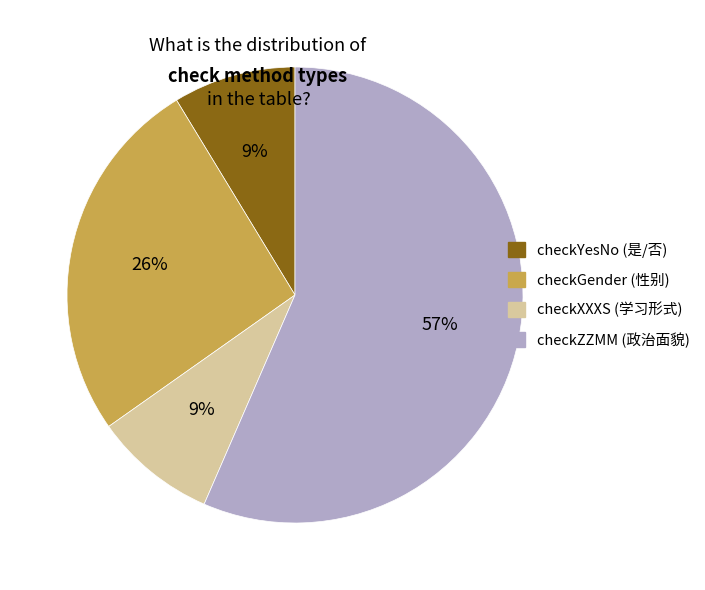

Combined, do checkZZMM (政治面貌) and checkYesNo (是/否) account for over 50%?

Yes